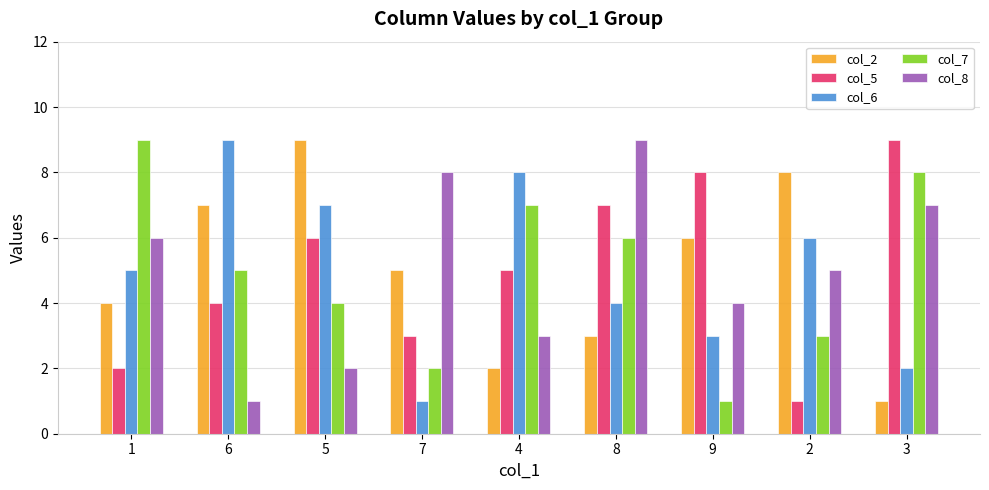

Read the col_7 value at 5.

4